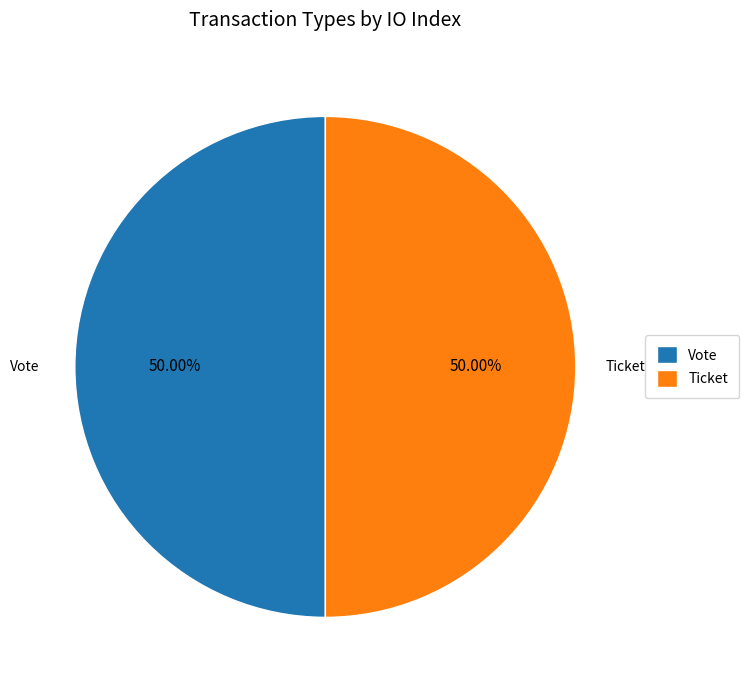

What is the ratio of the value at Vote to the value at Ticket?

1.0